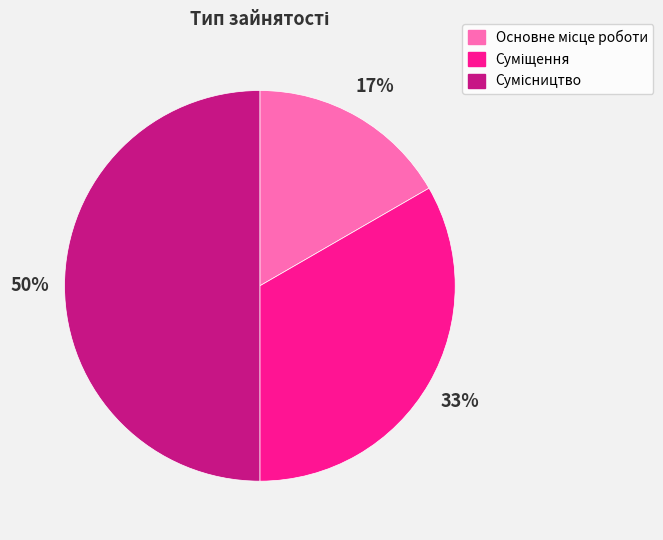

To the nearest percent, what is the average slice percentage?

33%